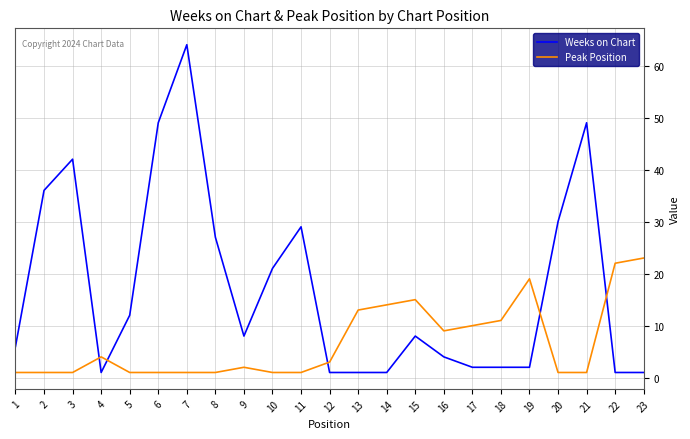

How many intersections are there between Peak Position and Weeks on Chart?

5